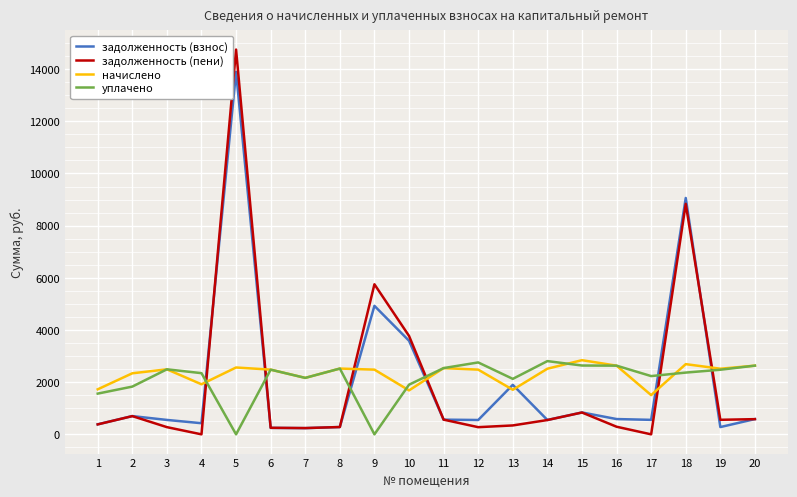

Between which two adjacent categories do уплачено and задолженность (пени) first intersect?

4 and 5